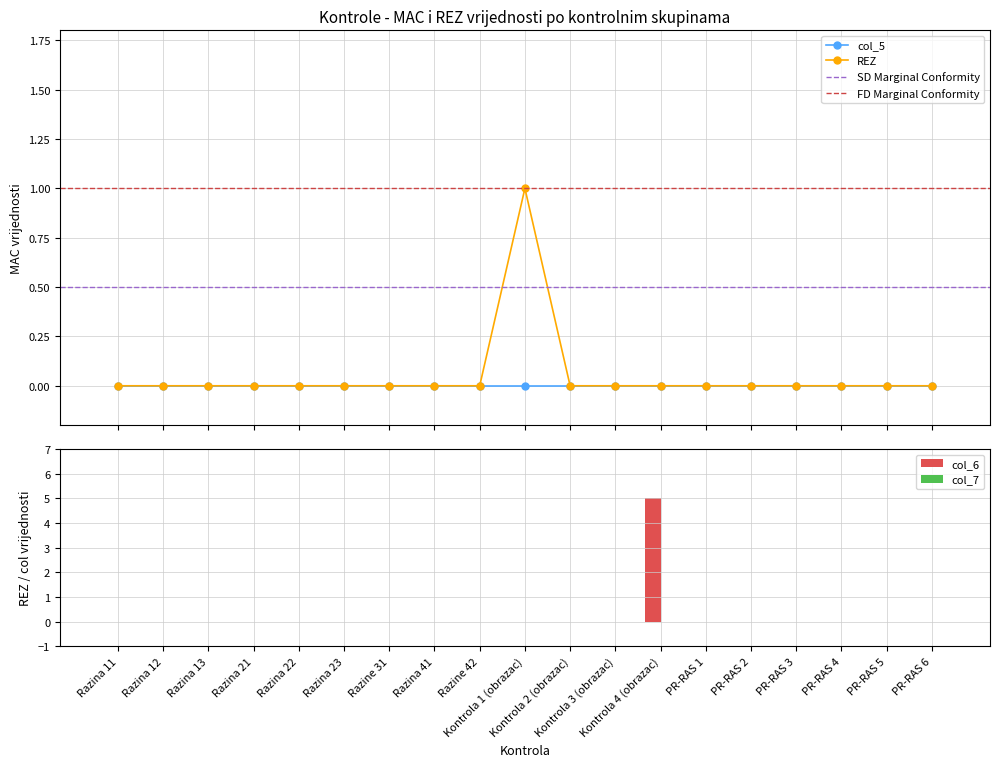

At Razina 22, list the series in order from smallest to largest.

col_5, REZ, col_6, col_7